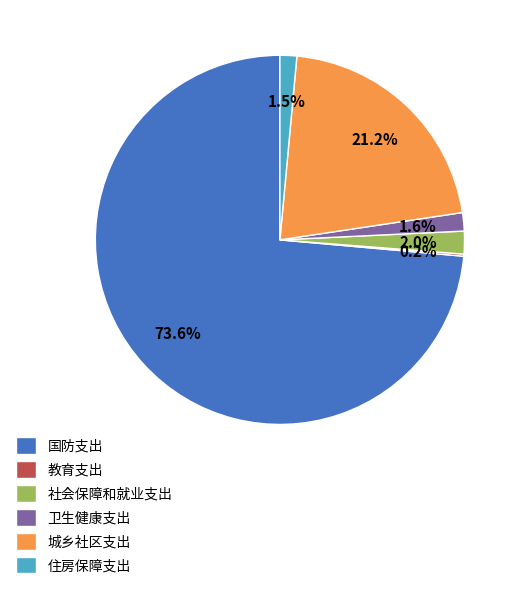

What portion of the pie excludes 城乡社区支出?

78.8%